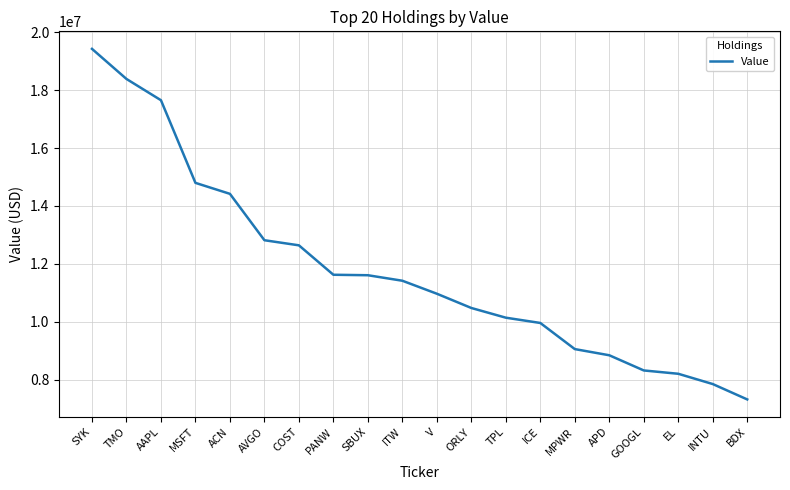

Which has a higher value, BDX or APD?

APD